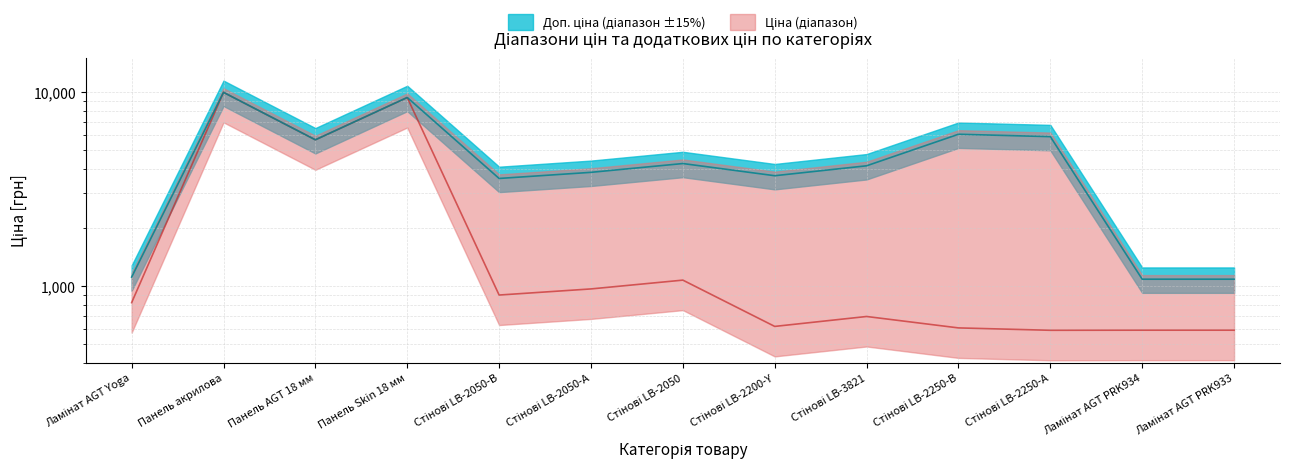

Where is the first local maximum for Ціна?

Панель акрилова